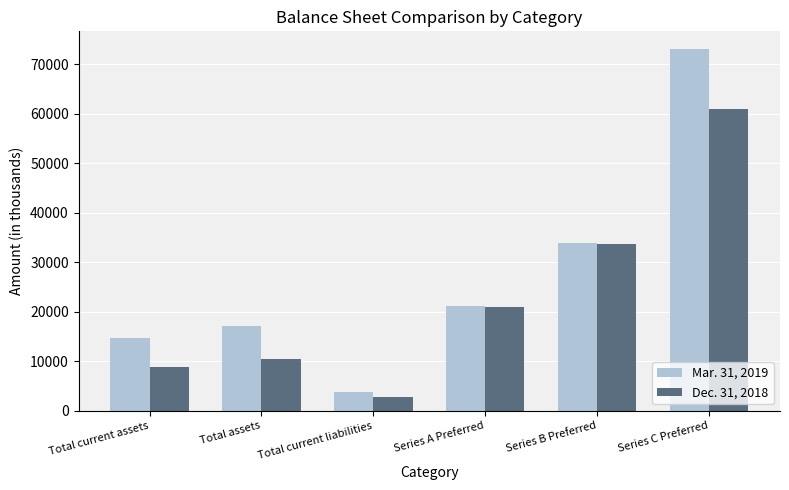

Is it true that Dec. 31, 2018 equals 30759 at Series A Preferred?

False